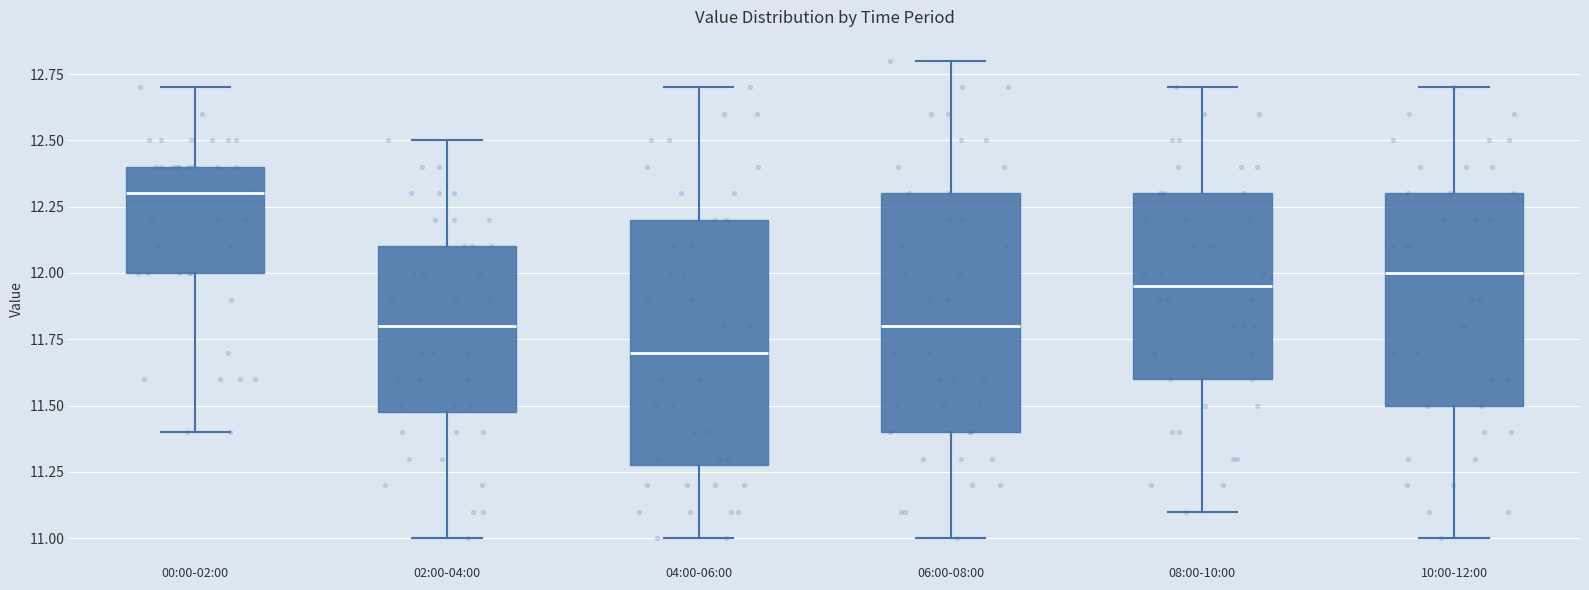

Where is the lower edge of the box for 10:00-12:00 on the y-axis? The values are not printed on the chart, so give them approximately, as read against the axis.

11.50